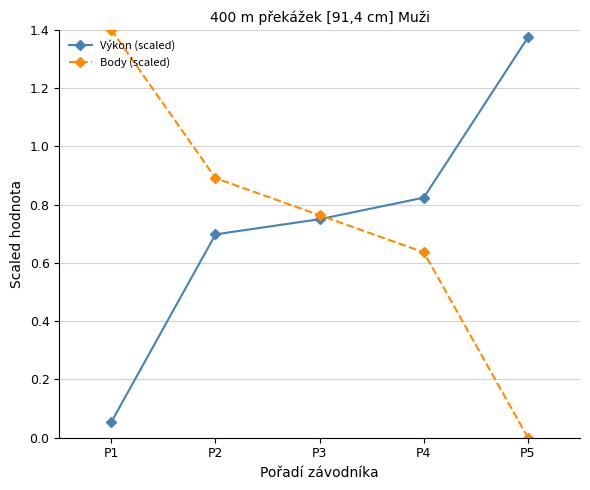

What is the difference between the highest and lowest values at P1?

1.3